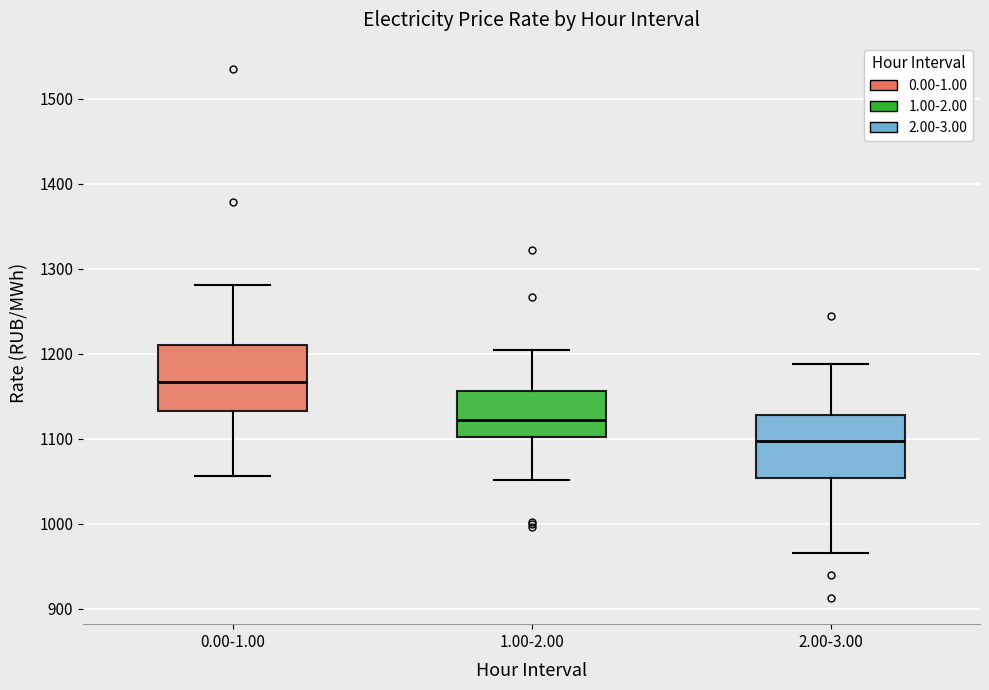

Reading left to right, transcribe this box plot: for each box, give where its median line is, the range the box spans, and where its two whiskers end, as read against the y-axis. The values are not printed on the chart, so give them approximately, as read against the axis.

0.00-1.00: median 1170, box 1130 to 1210, whiskers 1060 to 1280
1.00-2.00: median 1120, box 1100 to 1160, whiskers 1050 to 1200
2.00-3.00: median 1100, box 1050 to 1130, whiskers 970 to 1190